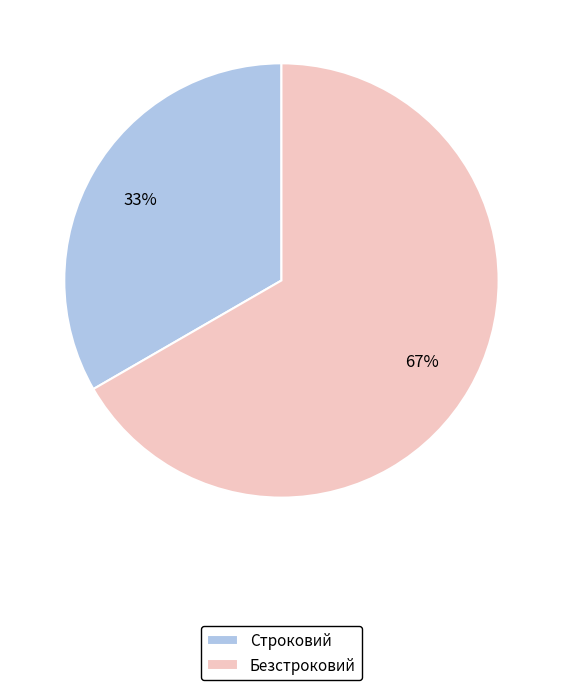

The Безстроковий slice represents 76% of the pie. True or false?

False